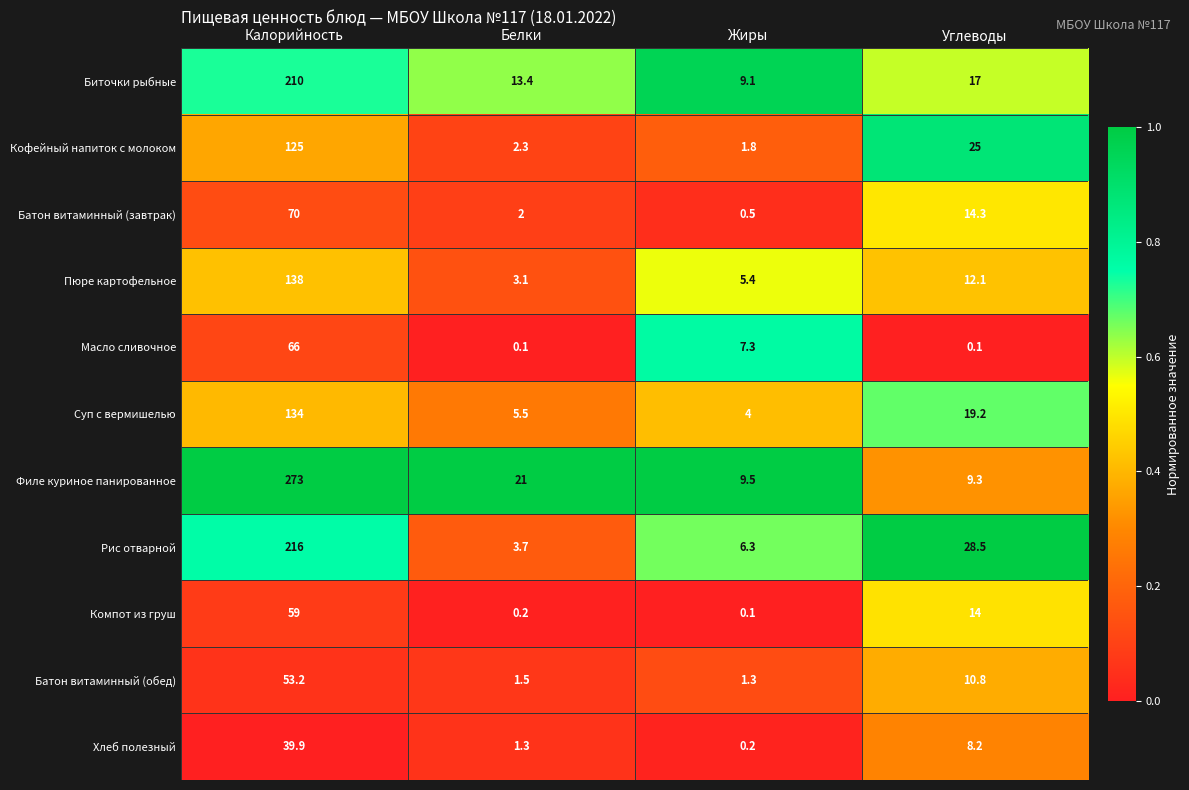

Rank the series at Белки from lowest to highest value.

Масло сливочное, Компот из груш, Хлеб полезный, Батон витаминный (обед), Батон витаминный (завтрак), Кофейный напиток с молоком, Пюре картофельное, Рис отварной, Суп с вермишелью, Биточки рыбные, Филе куриное панированное